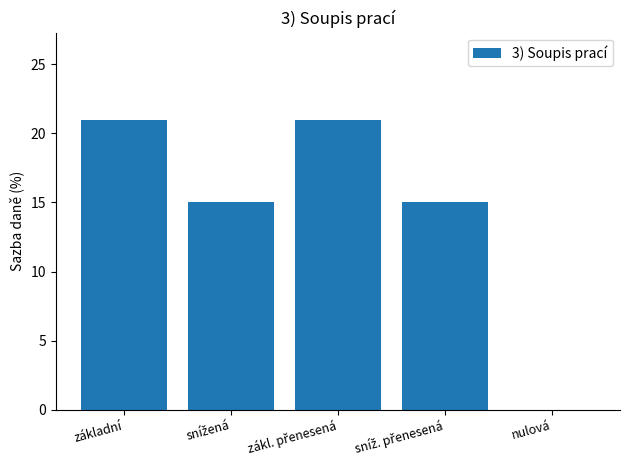

The chart shows a value of -14 at nulová. True or false?

False